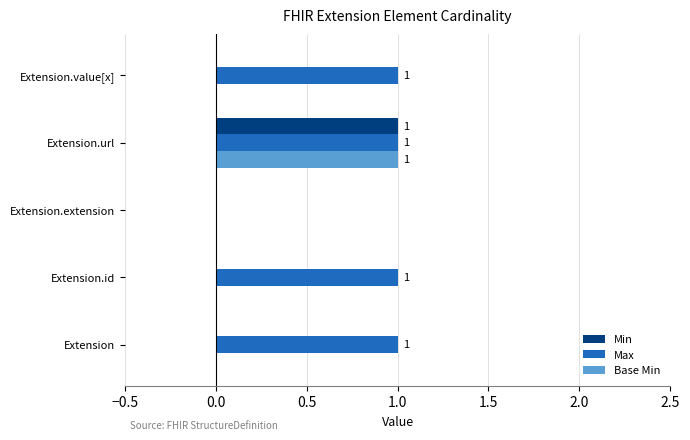

Which category has the highest value in the Base Min series?

Extension.url